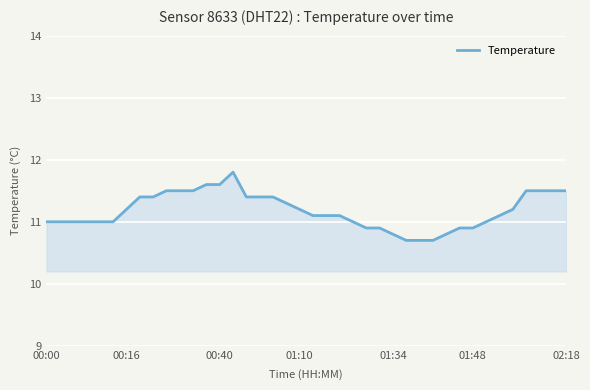

How many lines are shown in the chart?

1